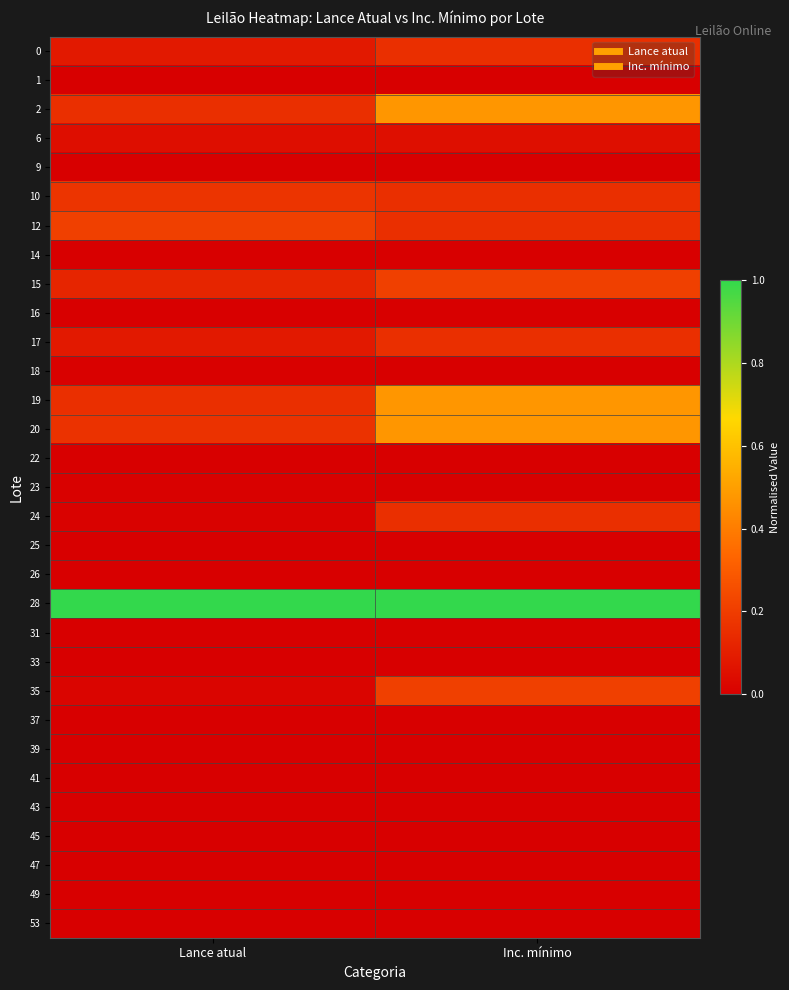

How many distinct data groups are displayed?

31